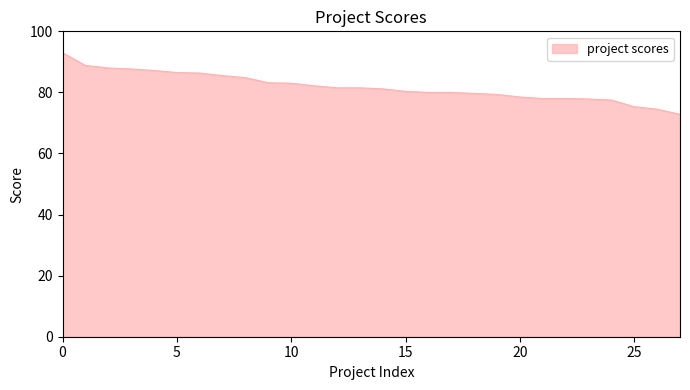

What is the difference between the maximum and minimum values?

20.2